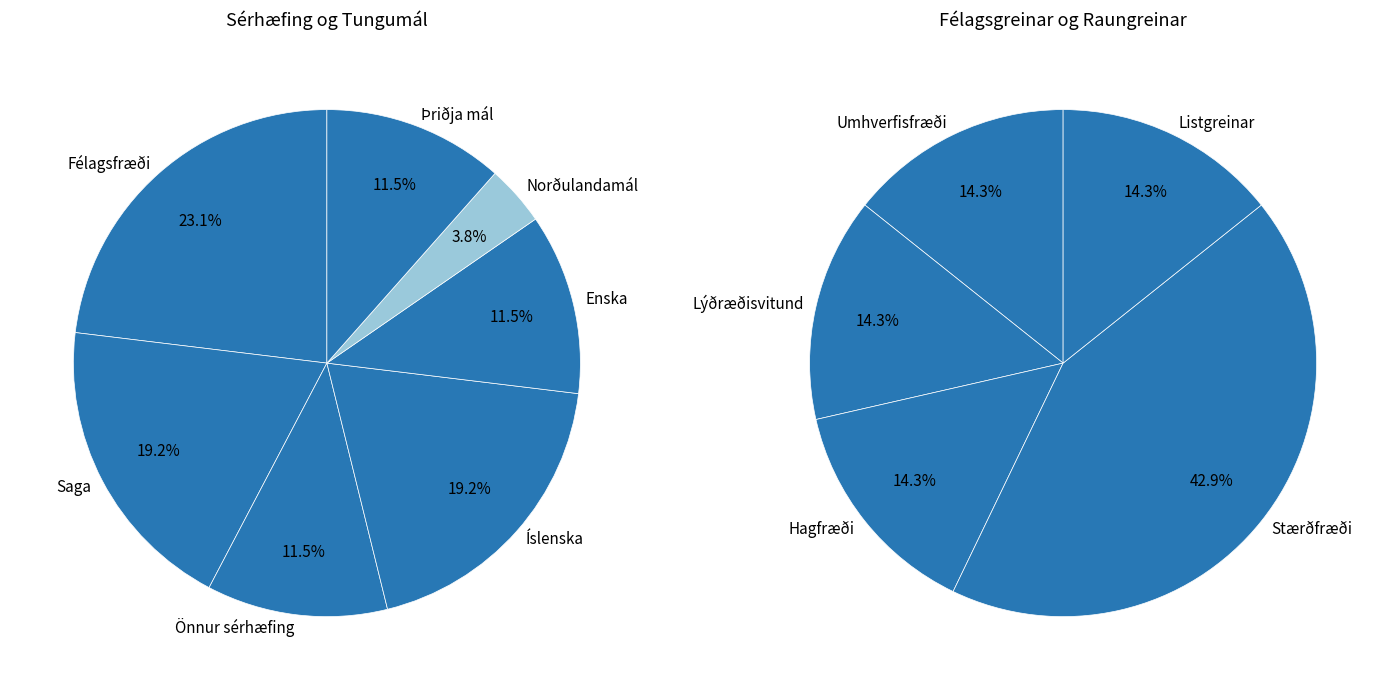

How many slices are in this pie chart?

12